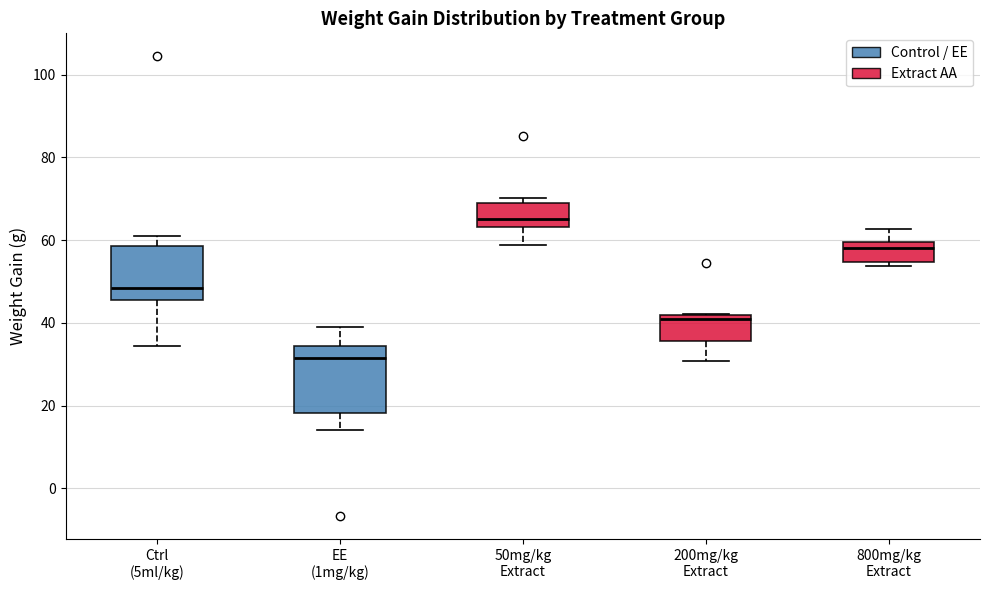

Reading left to right, read every box against the y-axis: the position of its median line, the range the box covers, and the ends of its whiskers. The values are not printed on the chart, so give them approximately, as read against the axis.

Ctrl (5ml/kg): median 48, box 46 to 58, whiskers 34 to 62
EE (1mg/kg): median 32, box 18 to 34, whiskers 14 to 40
50mg/kg Extract: median 66, box 64 to 68, whiskers 58 to 70
200mg/kg Extract: median 40, box 36 to 42, whiskers 30 to 42
800mg/kg Extract: median 58, box 54 to 60, whiskers 54 (just below the box's lower edge) to 62